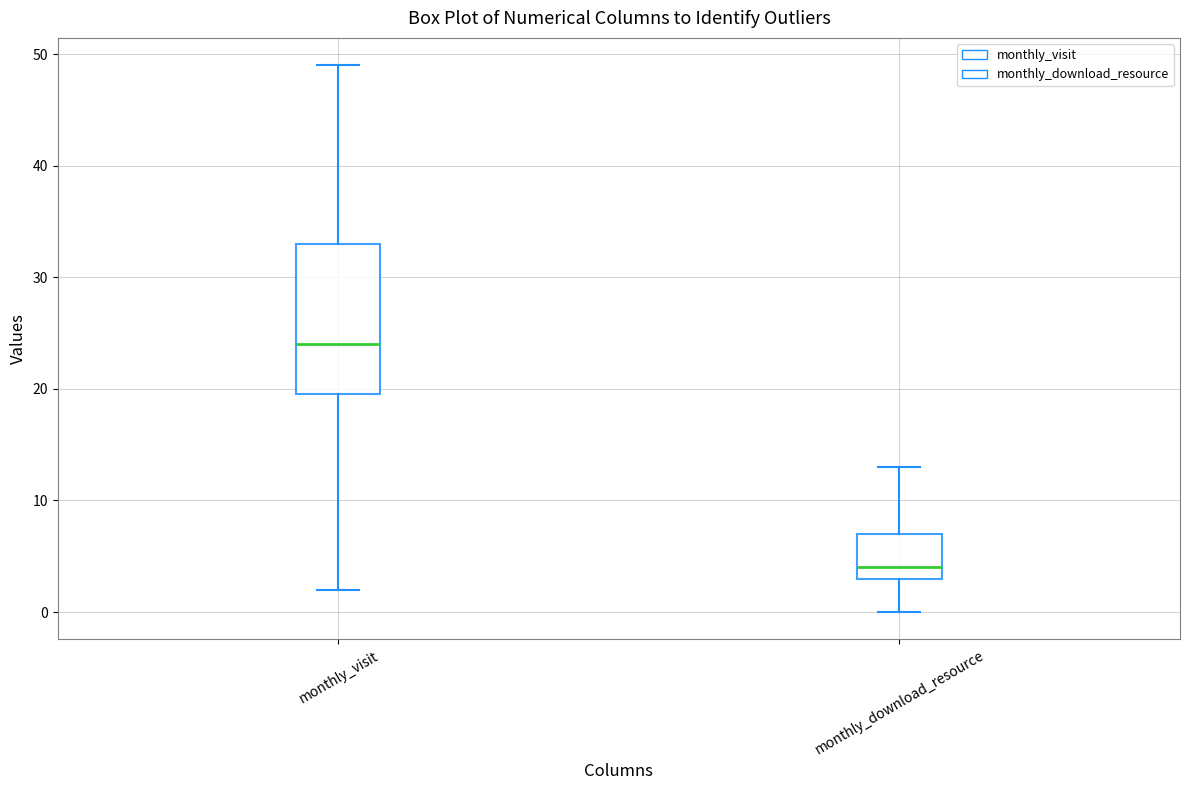

Reading left to right, transcribe this box plot: for each box, give where its median line is, the range the box spans, and where its two whiskers end, as read against the y-axis. The values are not printed on the chart, so give them approximately, as read against the axis.

monthly_visit: median 24, box 20 to 33, whiskers 2 to 49
monthly_download_resource: median 4, box 3 to 7, whiskers 0 to 13